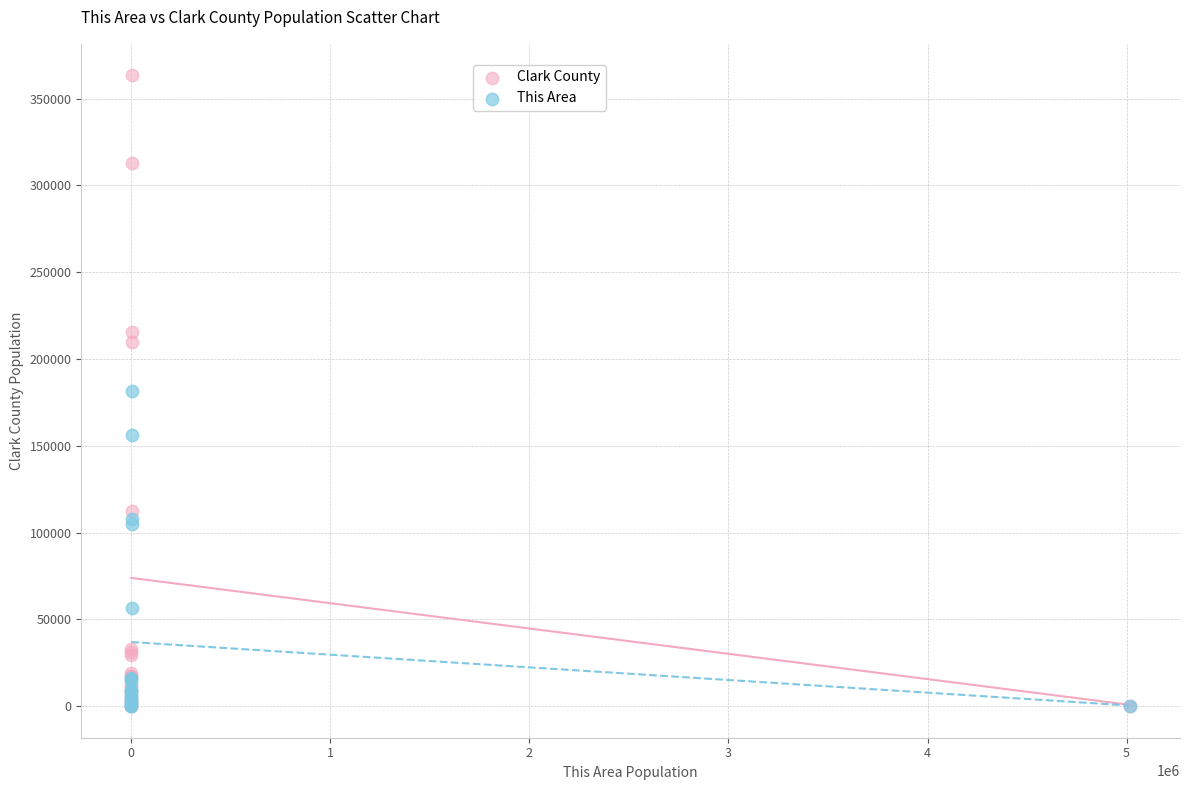

What are all the series names shown in the legend?

Clark County, This Area